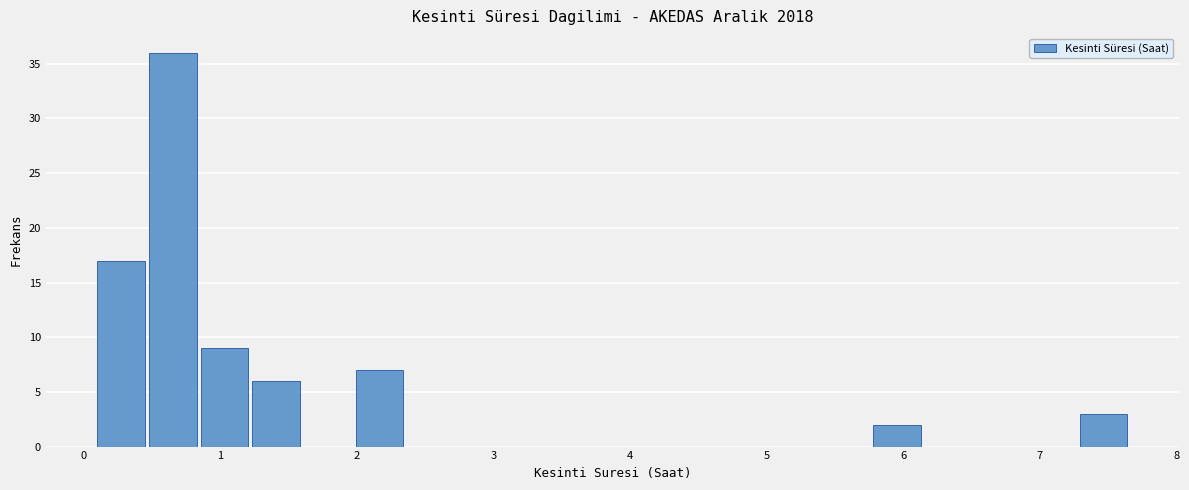

Around what value on the x-axis is the tallest bar? Give the approximate position of its centre, as read against the axis.

0.7